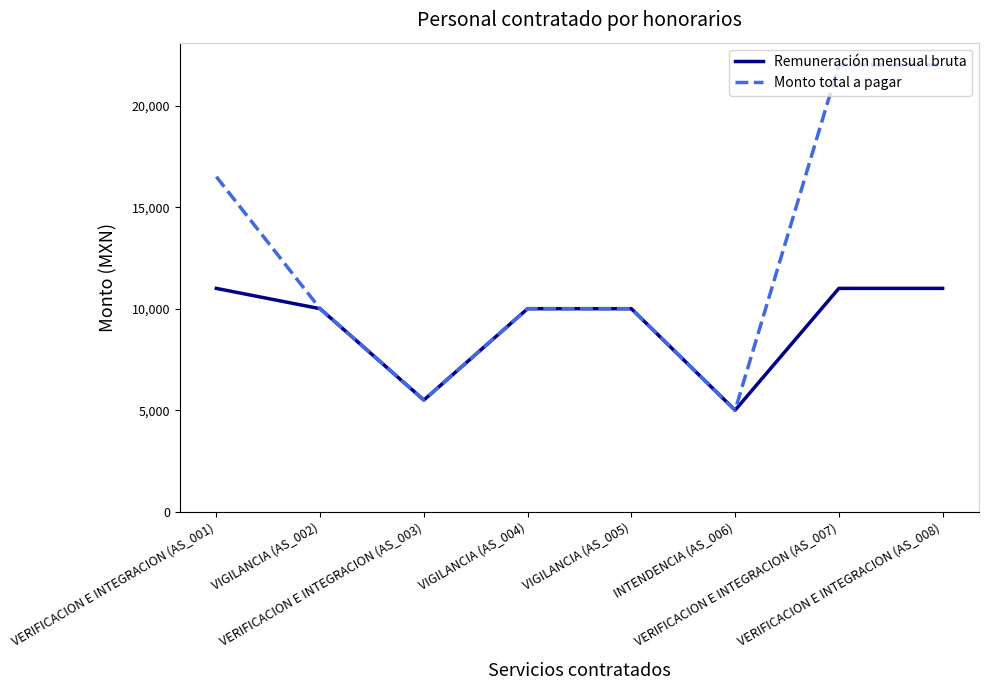

How many interior local valleys does the Monto total a pagar series have?

2